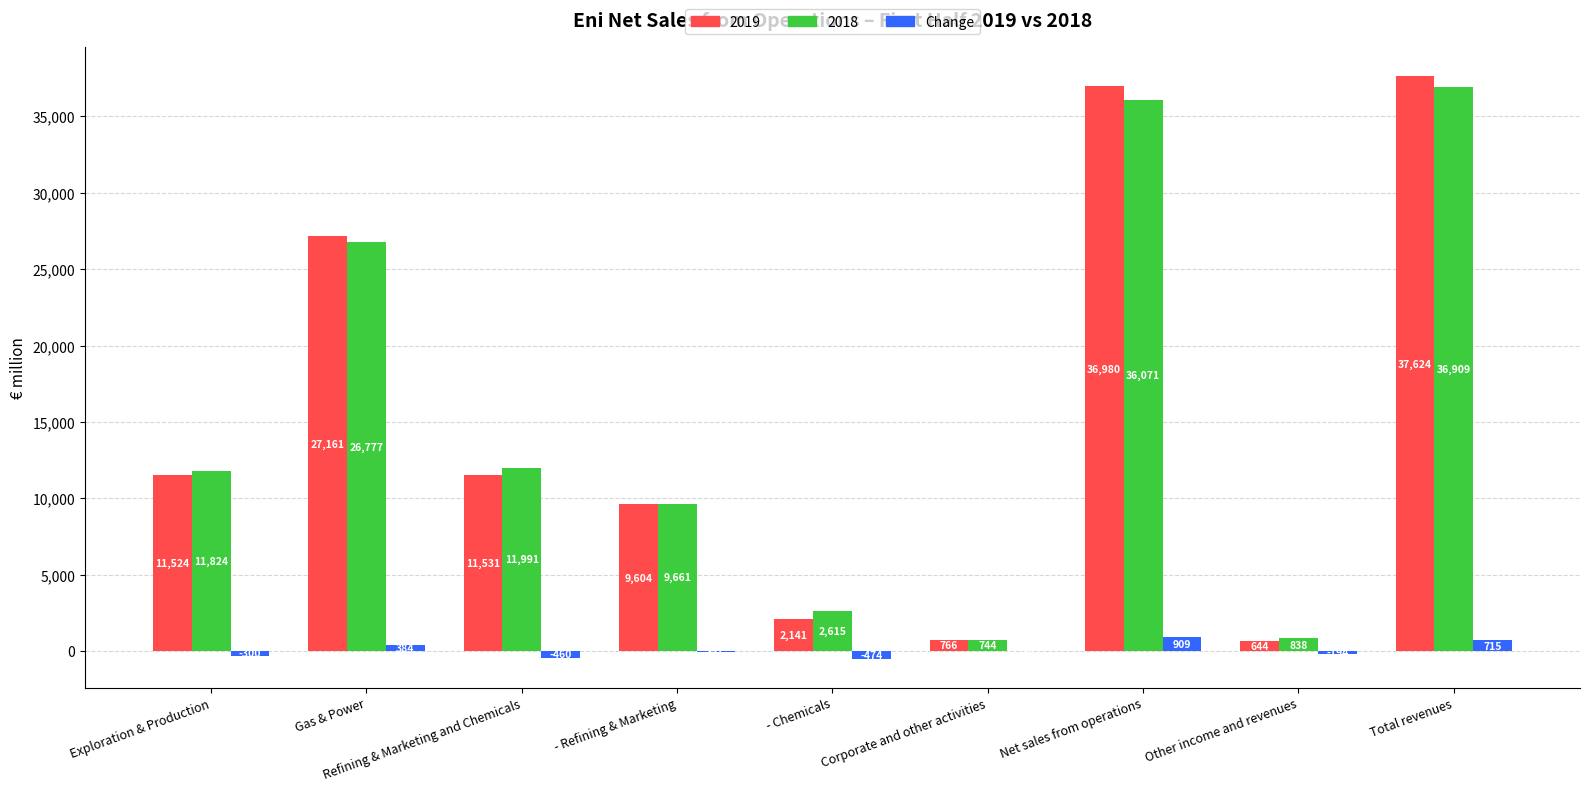

Which category has the highest value in the 2018 series?

Total revenues